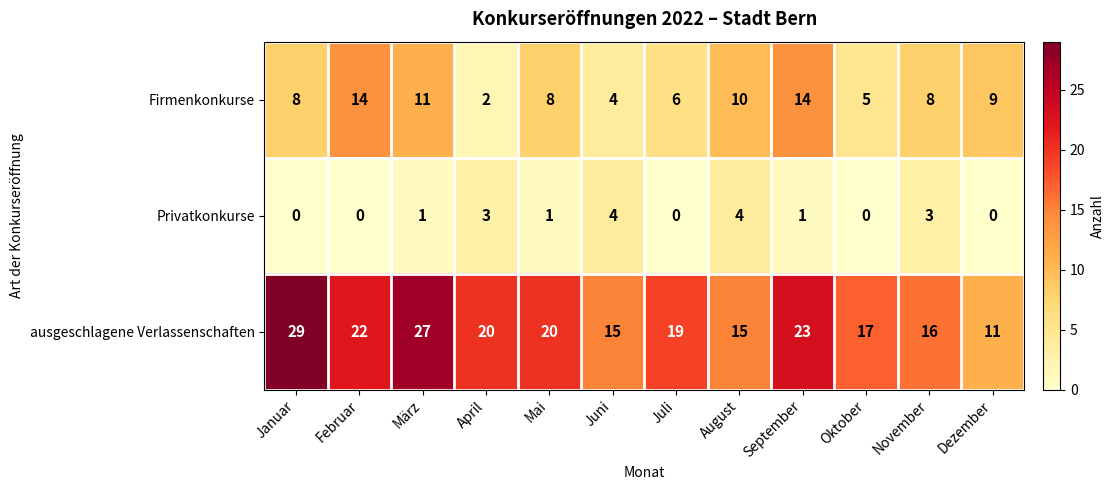

The Privatkonkurse series shows 0 at Januar. True or false?

True